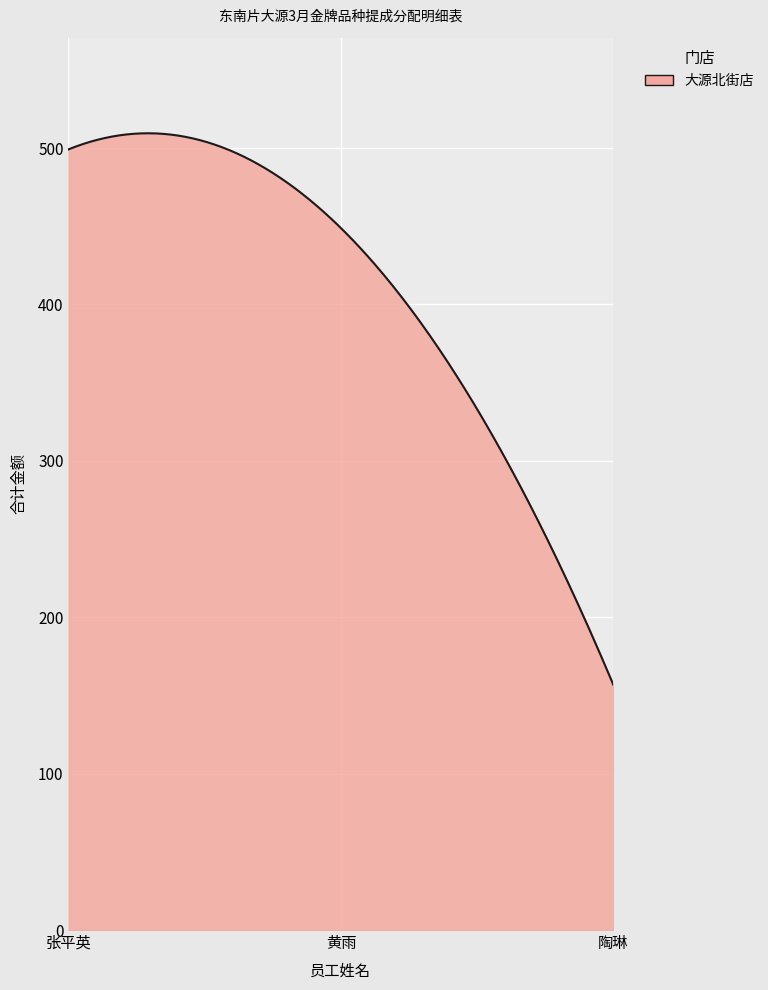

What is the sum of all values?

122487.2